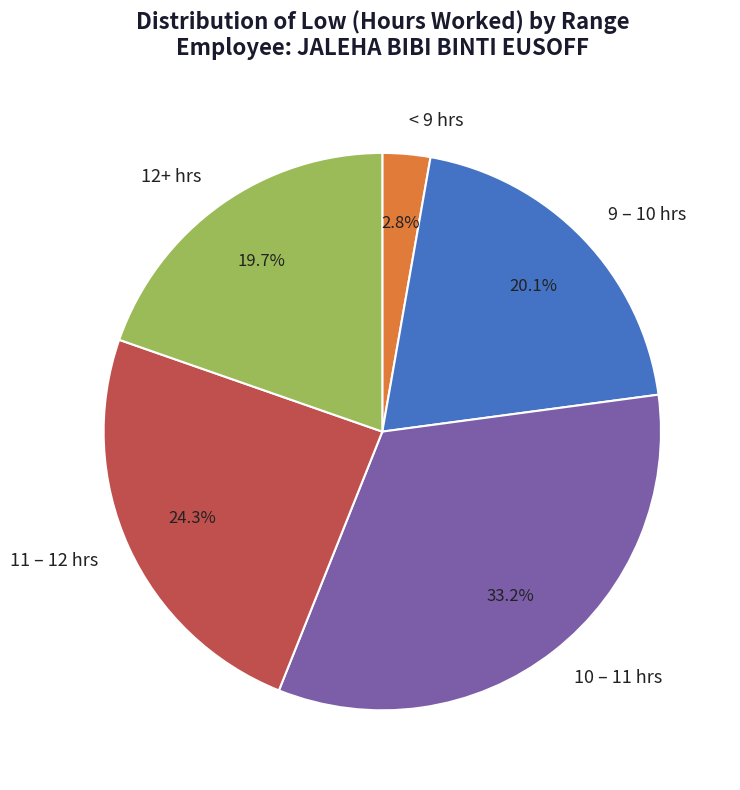

Which category has the biggest portion of the pie?

10 – 11 hrs